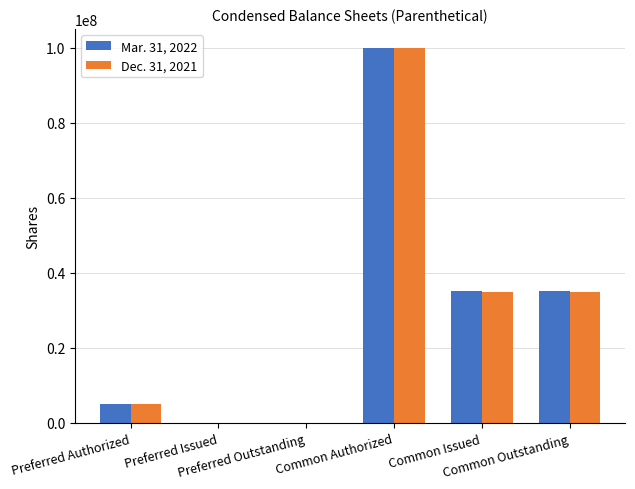

At which category is the sum across all series the highest?

Common Authorized